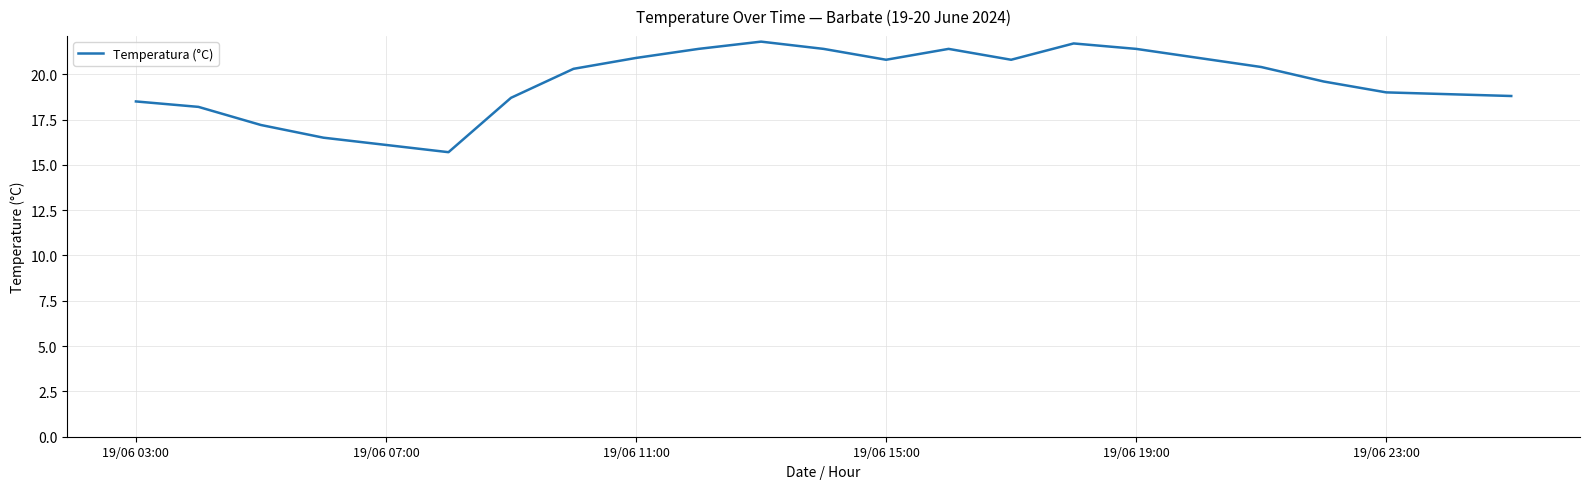

What is the average value?

19.6